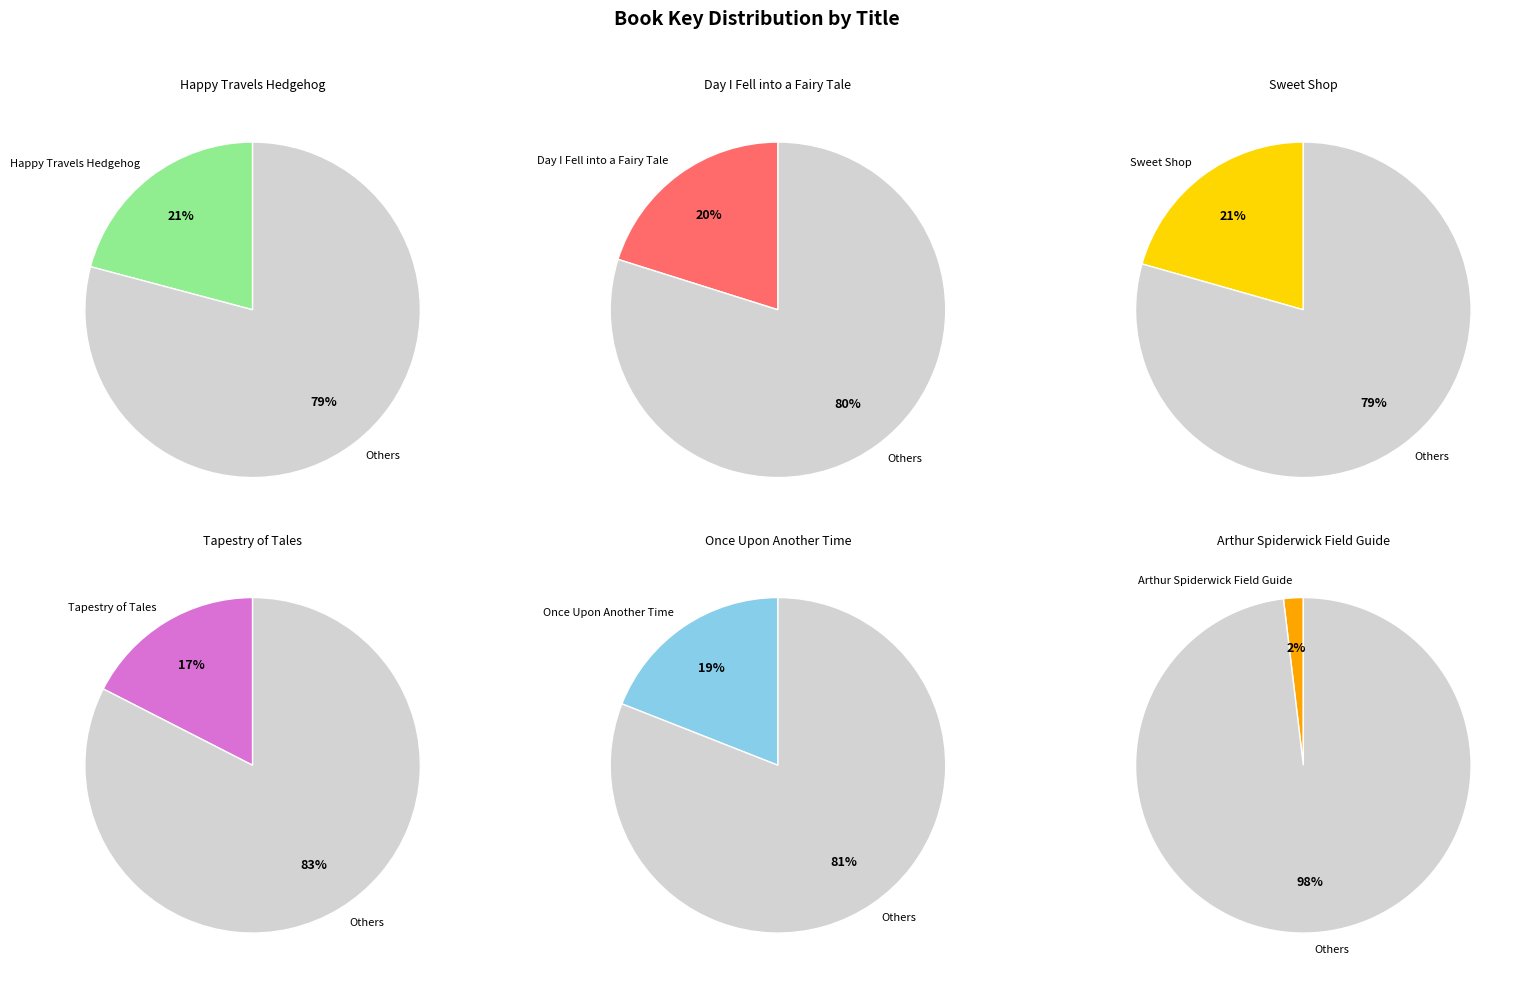

To the nearest percent, what percentage of the pie is Tapestry of Tales?

17%